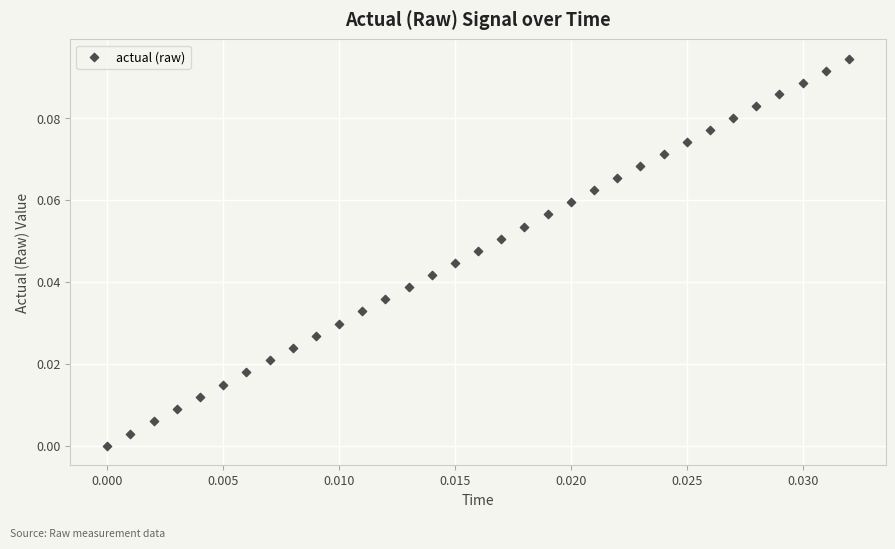

Count the number of points in this scatter plot.

33